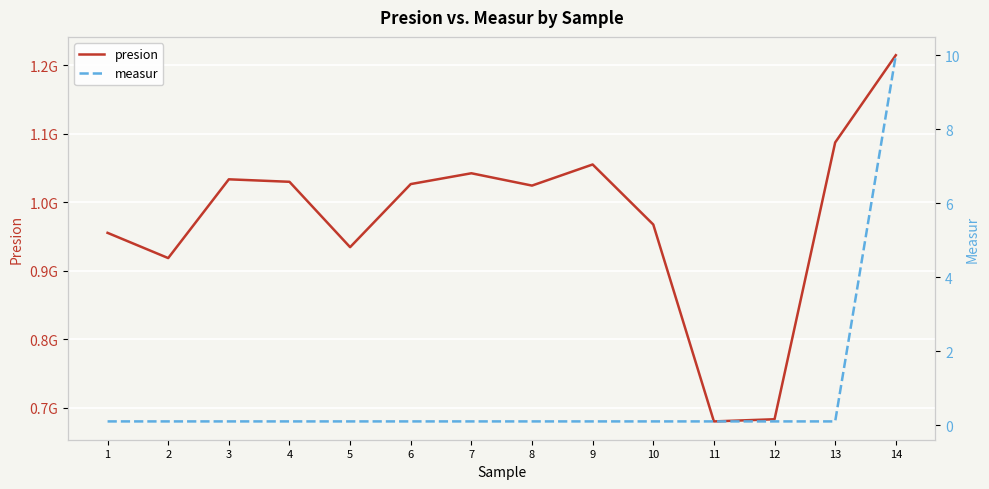

What is the spread (max minus min) of values at 14?

1214554911.4